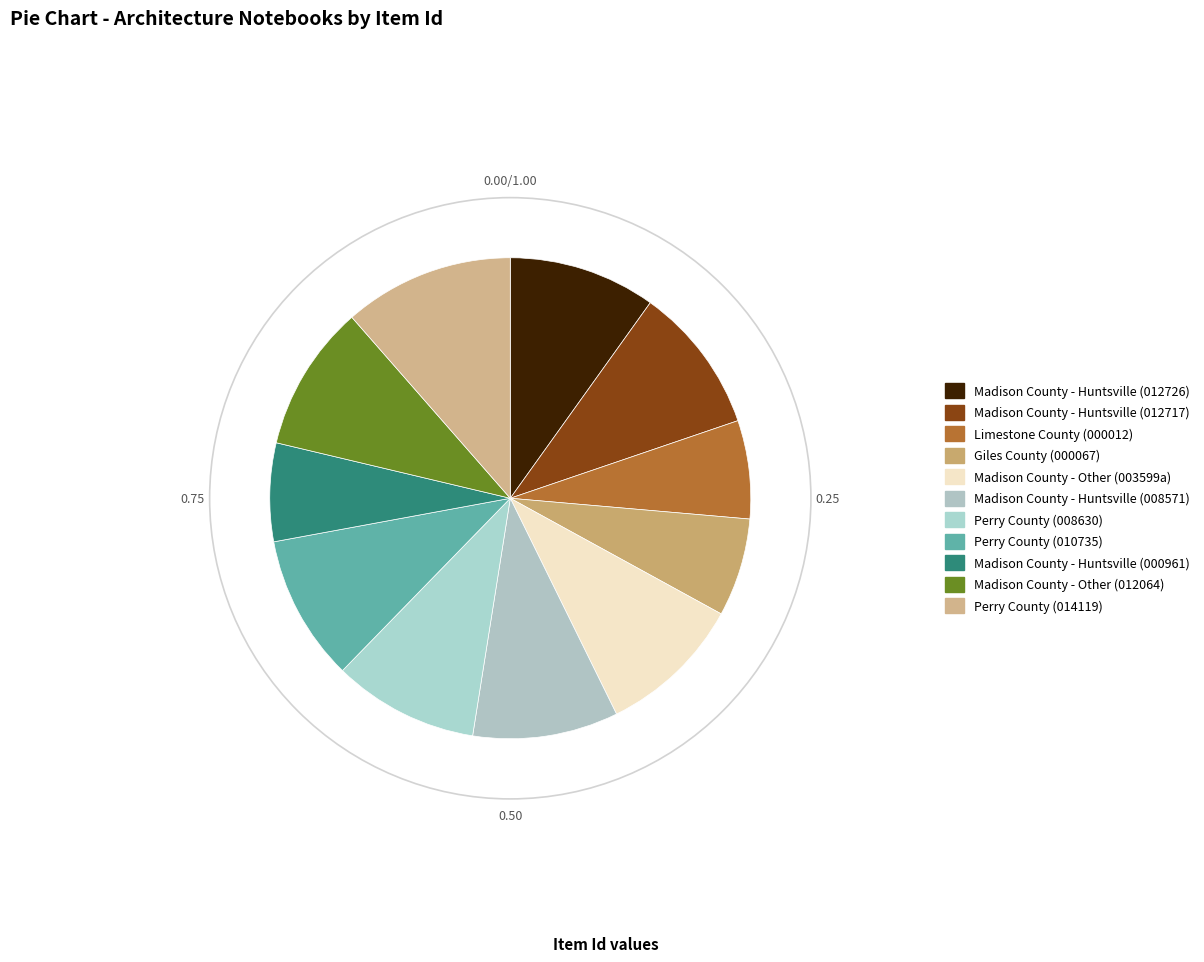

To the nearest percent, what is the average slice percentage?

9%